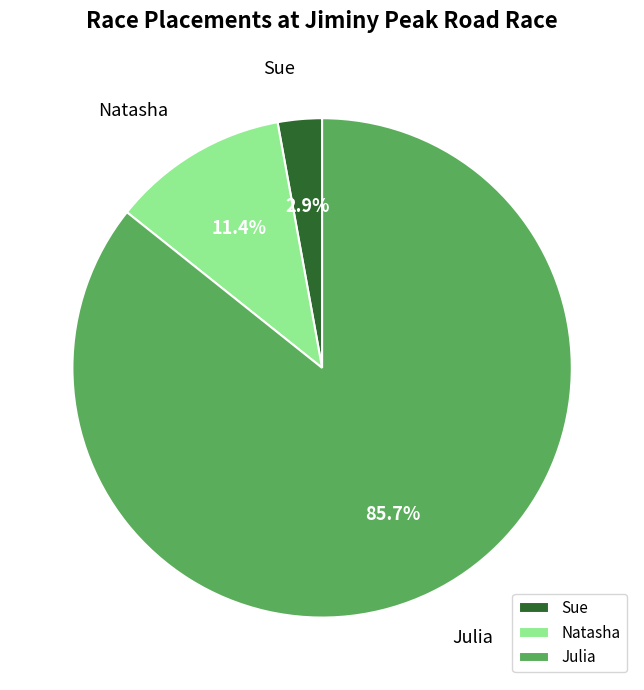

What percentage is the Natasha slice, to the nearest percent?

11%